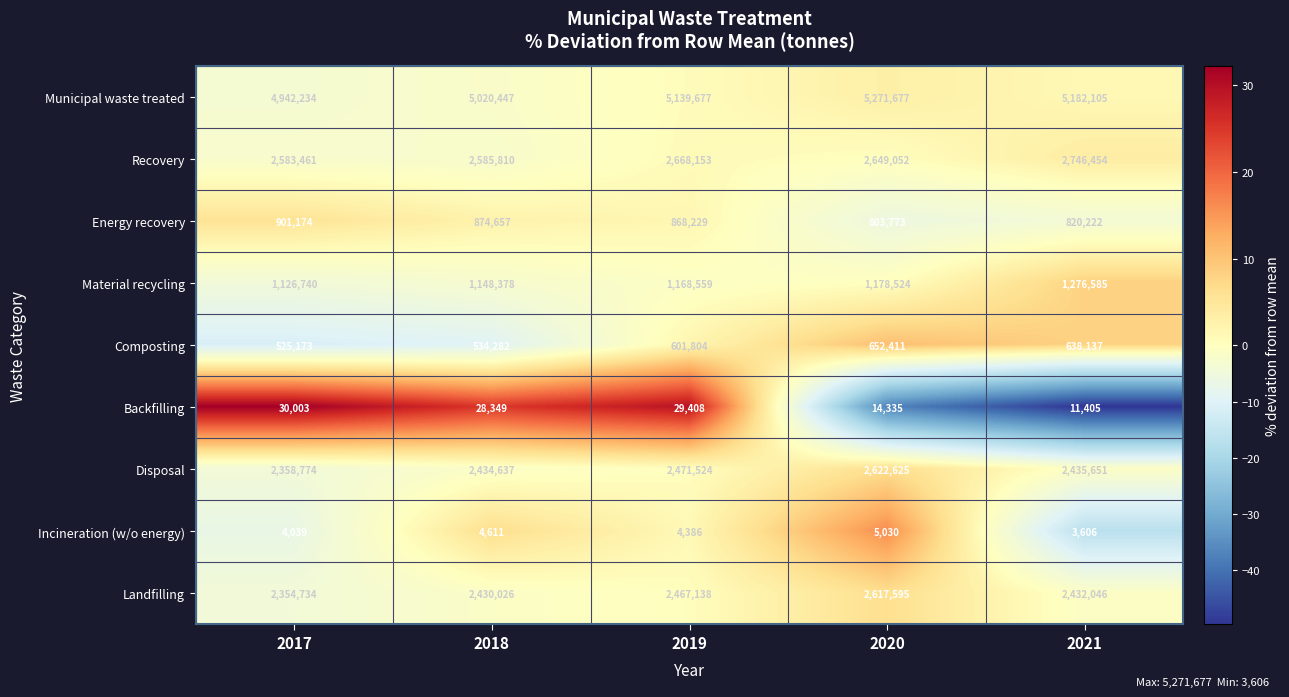

Between 2017 and 2019, which series saw the biggest shift?

Municipal waste treated